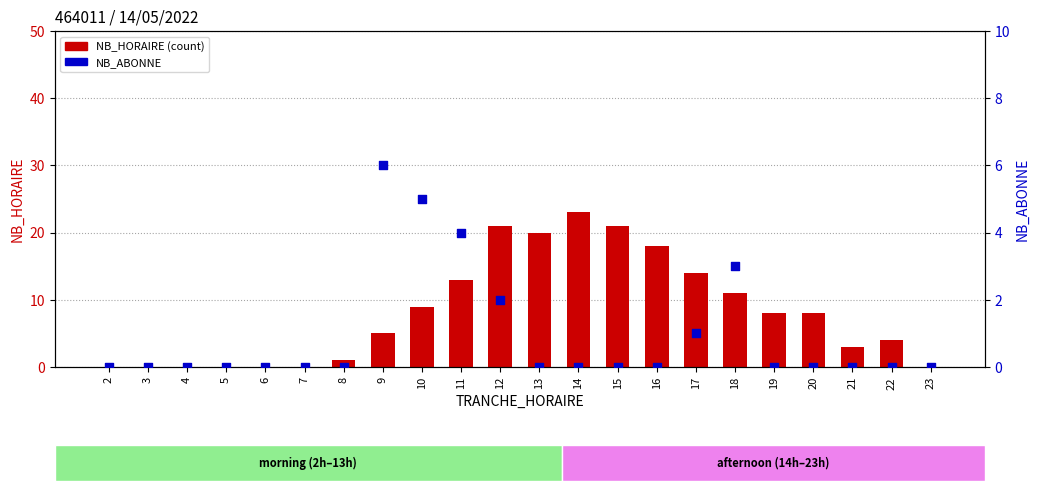

Which series reaches the minimum Y coordinate?

NB_HORAIRE (count)